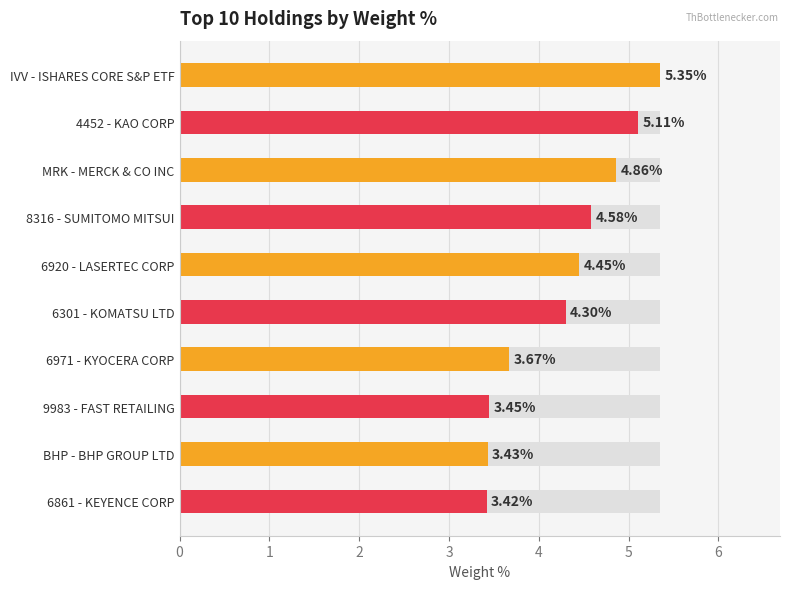

What is the difference between the second highest and second lowest values?

1.7